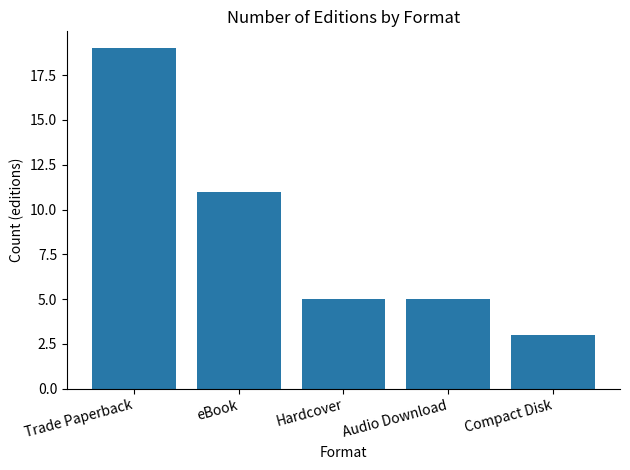

Which has a higher value, eBook or Trade Paperback?

Trade Paperback